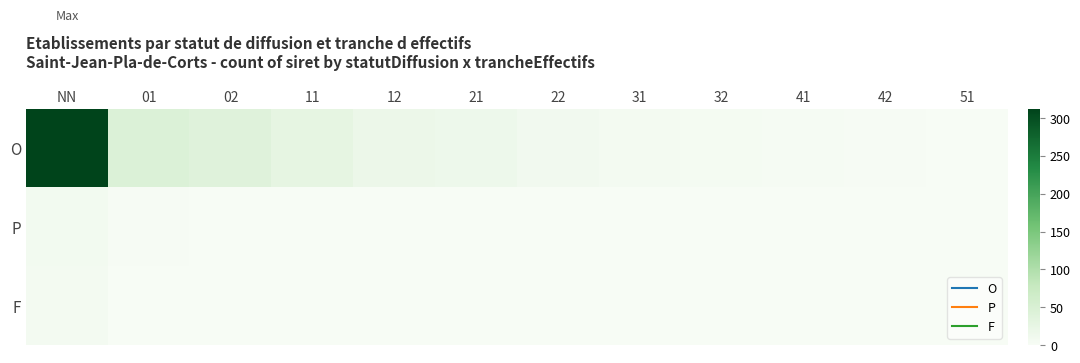

Reading right to left, what are all the values shown in this chart?

O: 51=1	42=2	41=3	32=4	31=6	22=9	21=15	12=18	11=27	02=38	01=45	NN=312
P: 51=0	42=0	41=0	32=0	31=0	22=0	21=0	12=0	11=1	02=1	01=2	NN=8
F: 51=0	42=0	41=0	32=0	31=0	22=0	21=0	12=0	11=0	02=0	01=1	NN=5